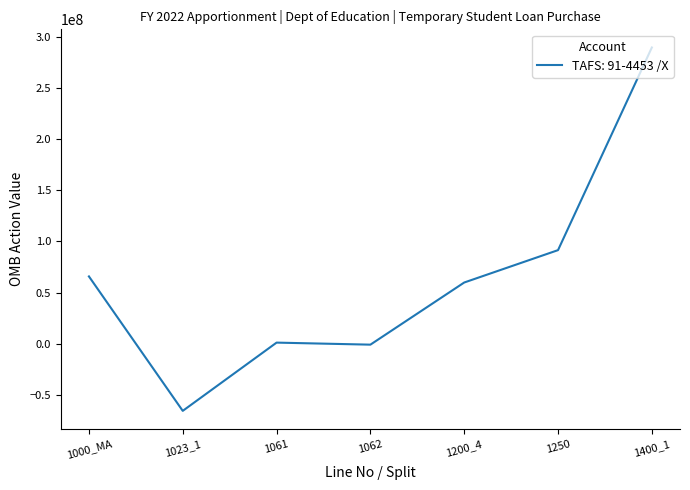

What value does the data have at 1200_4, to the nearest 100?

59833900